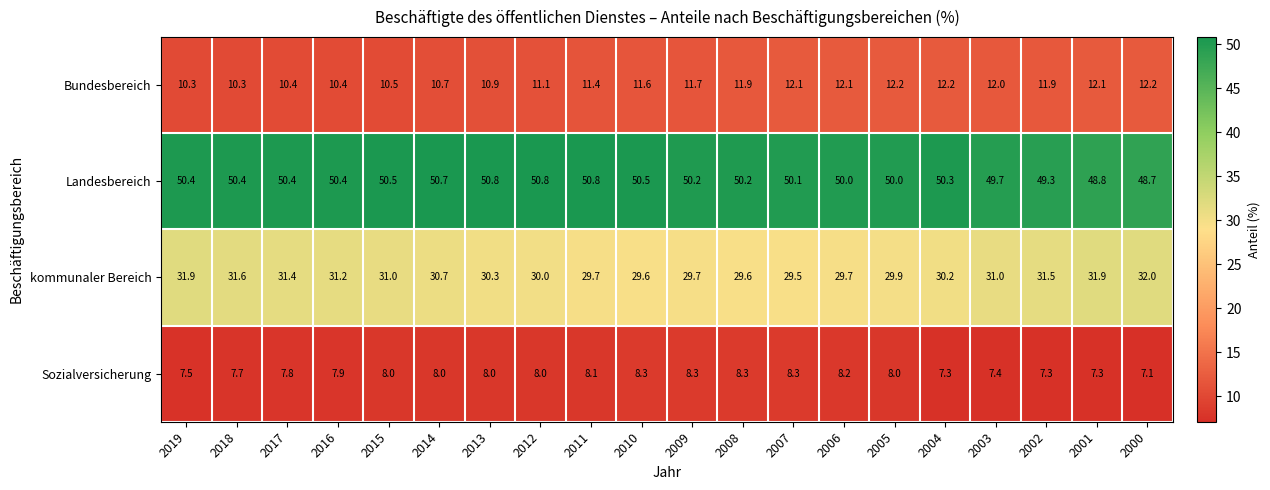

What is the spread (max minus min) of values at 2007?

41.8